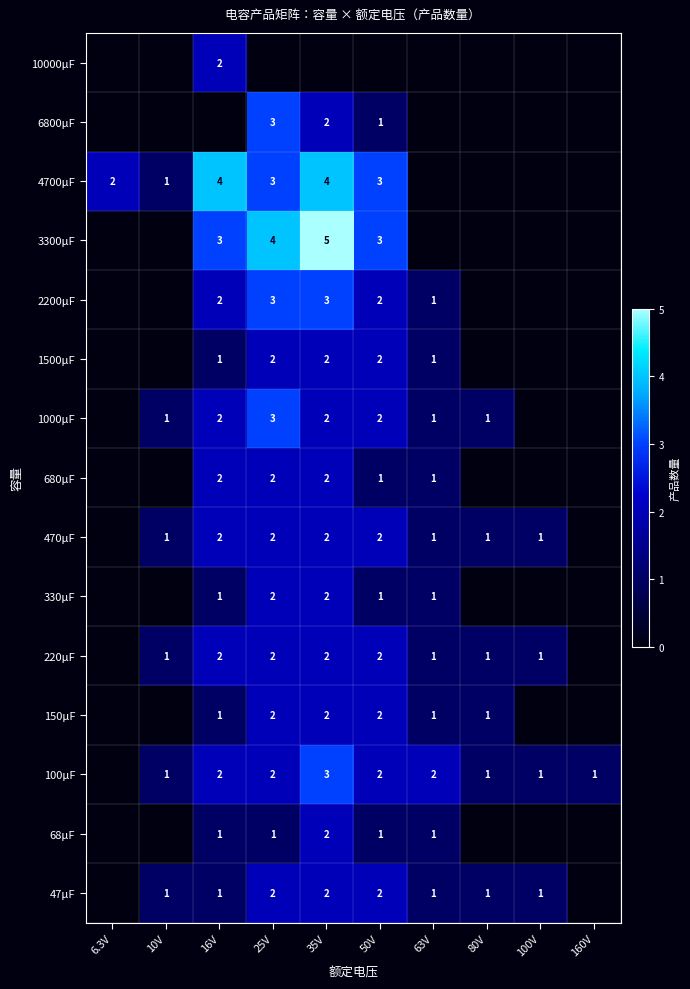

Which label corresponds to the smallest value in the chart?

6.3V